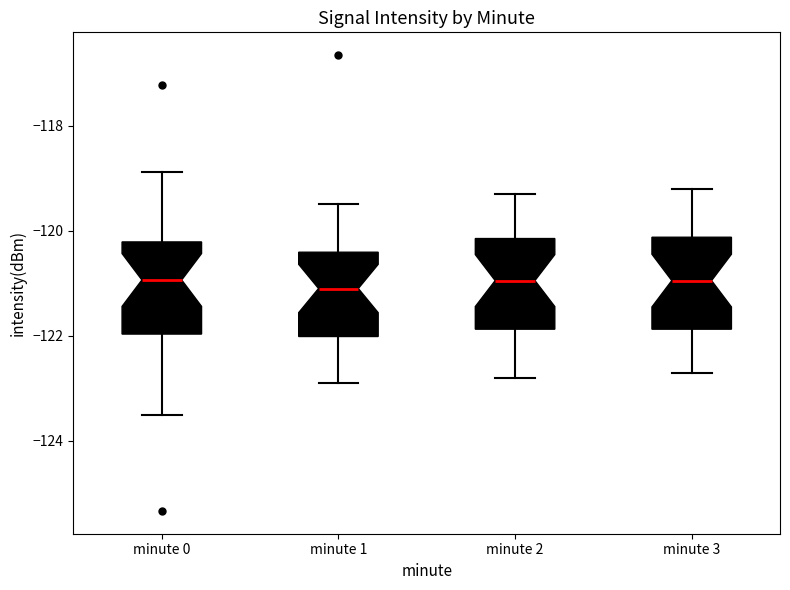

Where does the lower whisker of the box for minute 0 end on the y-axis? The values are not printed on the chart, so give them approximately, as read against the axis.

-123.6